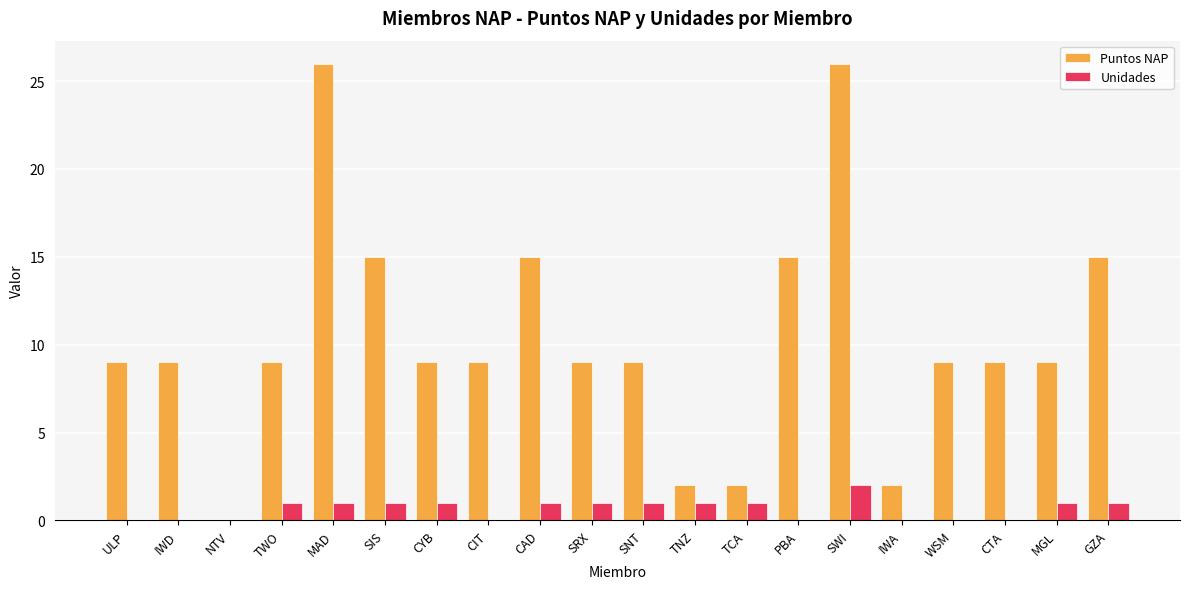

Between SRX and SWI, which series saw the biggest shift?

Puntos NAP